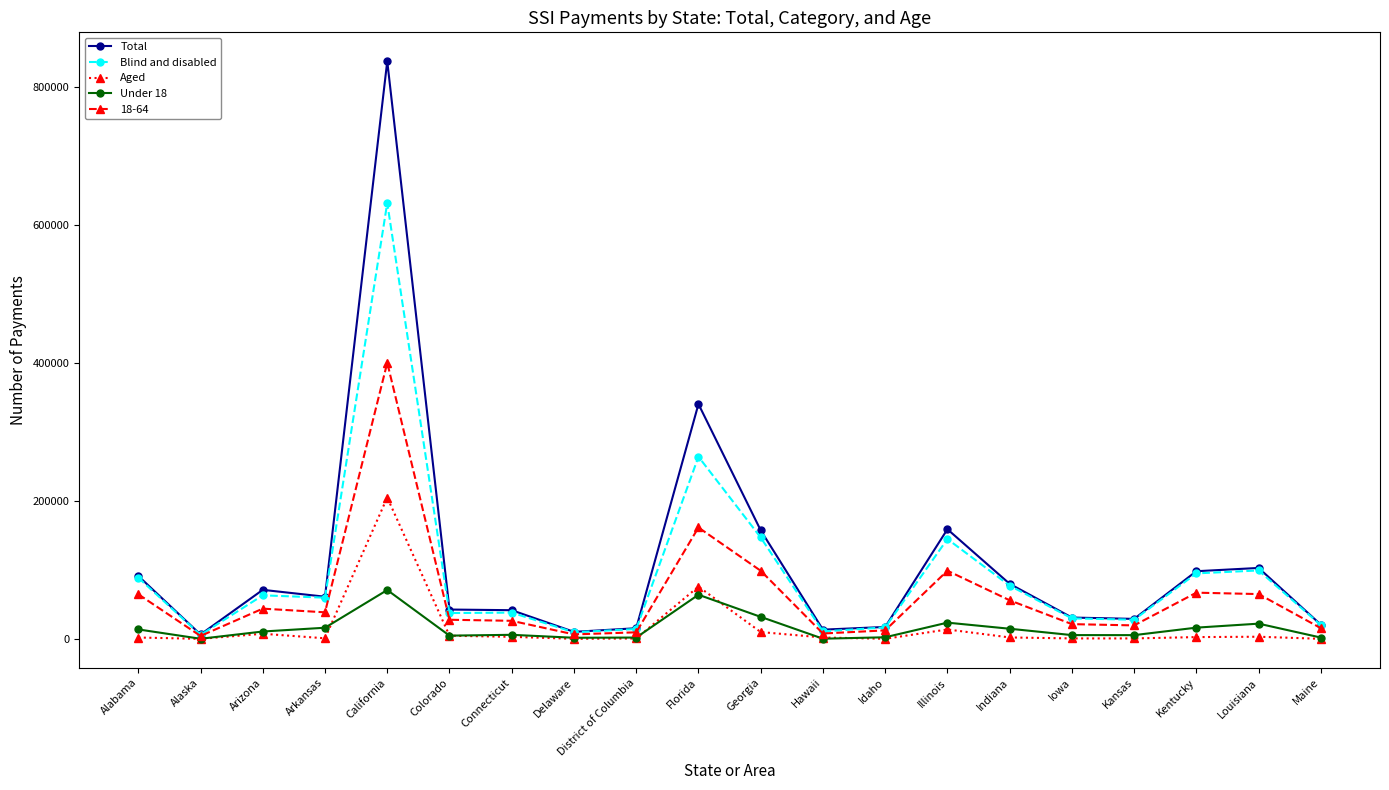

What is the maximum value for Under 18?

71348